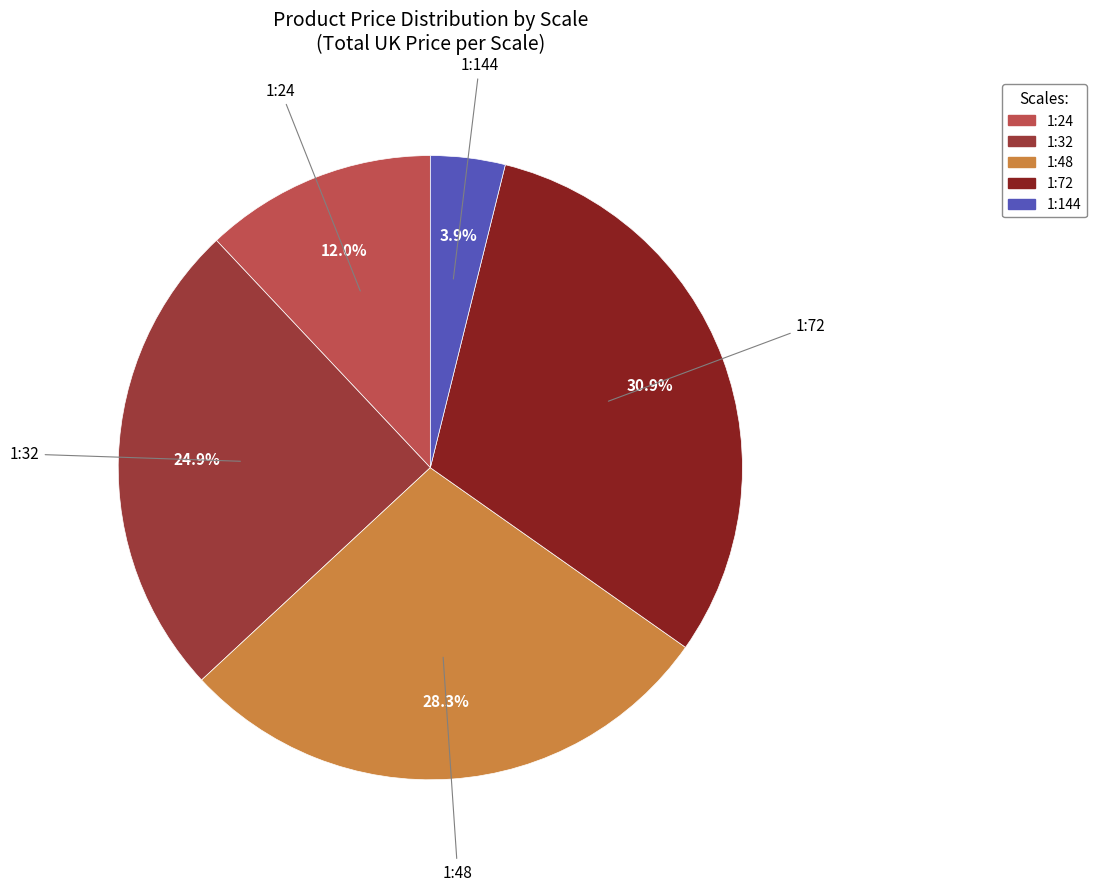

Which category has the biggest portion of the pie?

1:72